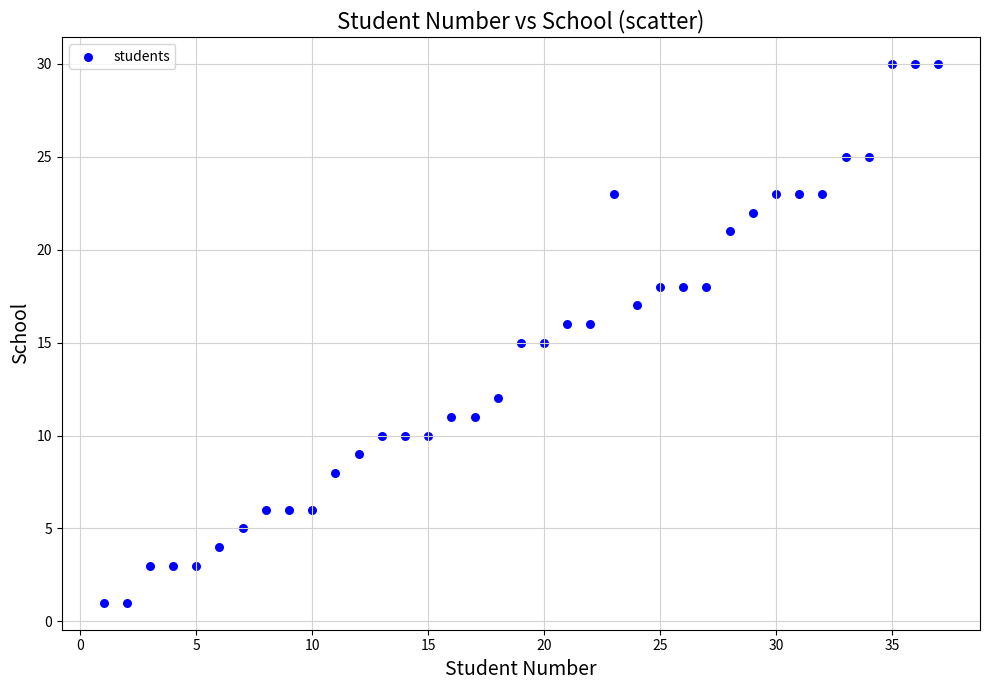

What is the range of Y values (max minus min)?

29